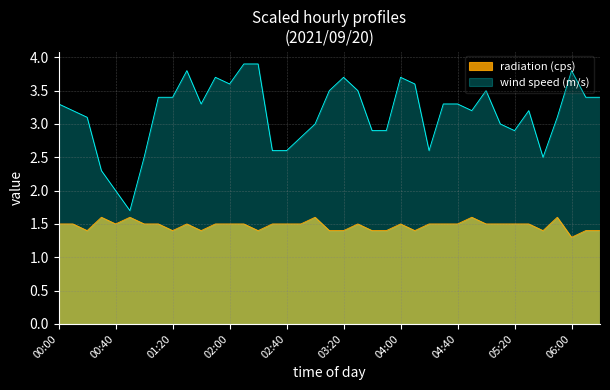

What is the approximate value of radiation (cps) at 05:30?

1.5